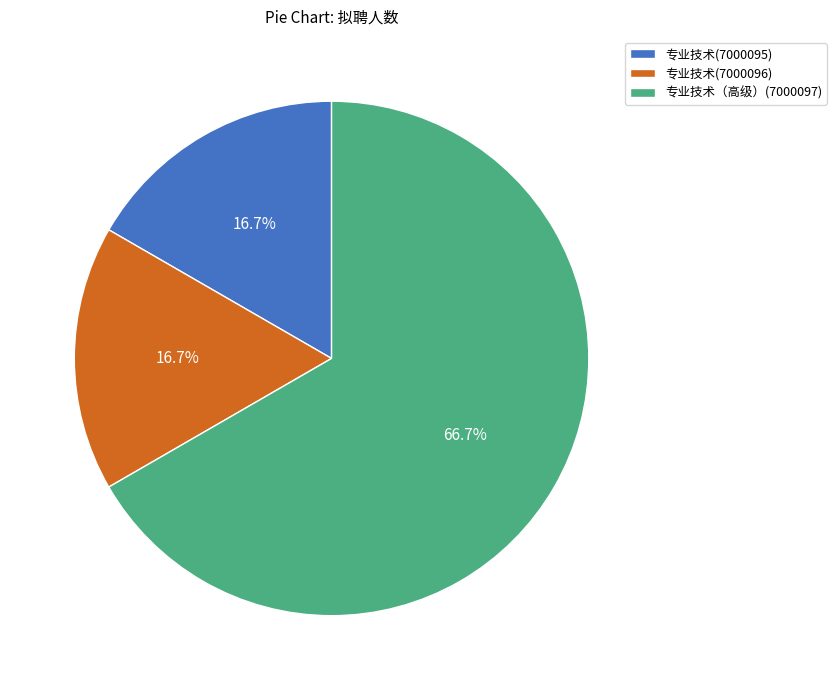

To the nearest percent, what is the average slice percentage?

33%